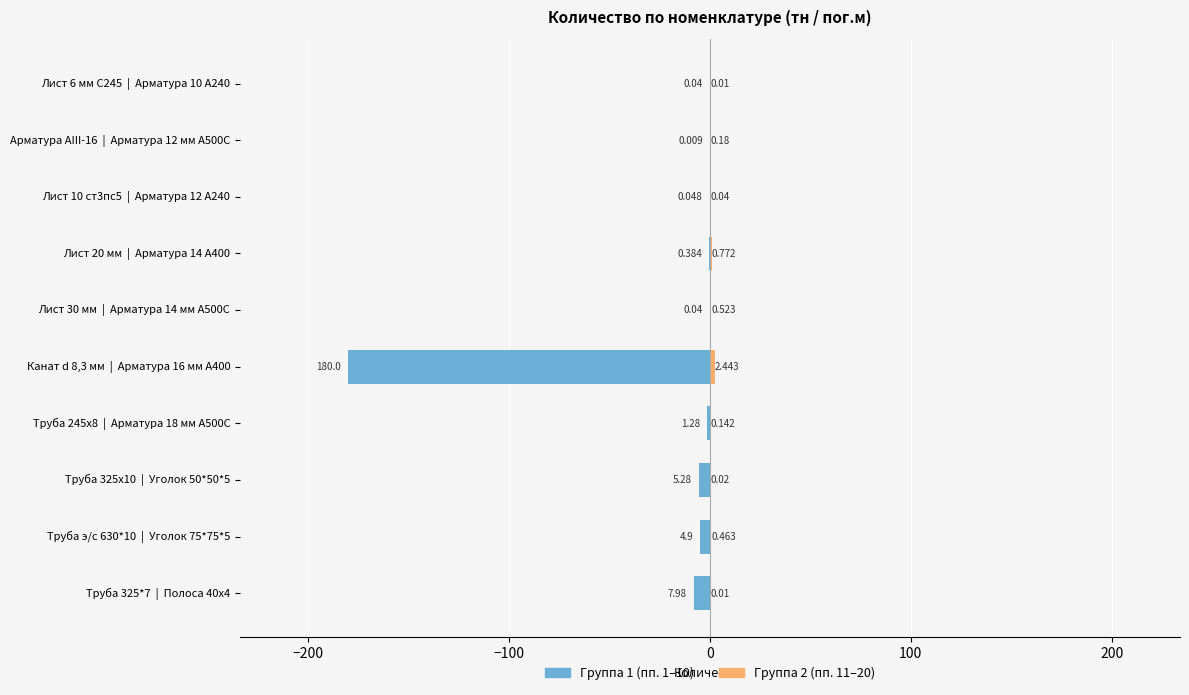

Which series has the widest spread of values?

Группа 1 (тн/м)